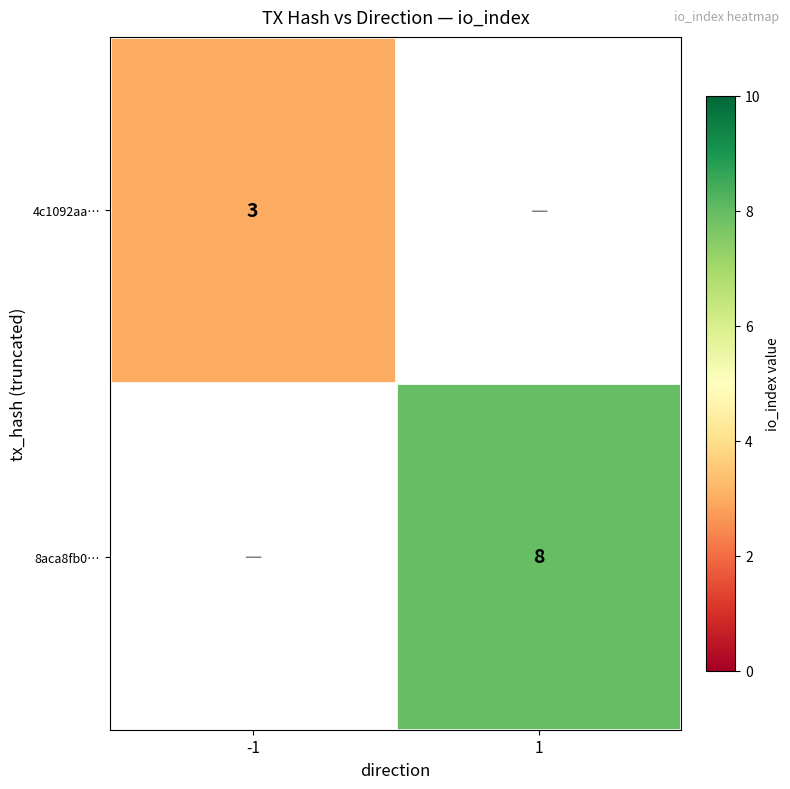

True or false: 4c1092aa… has a value of 3 at -1.

True